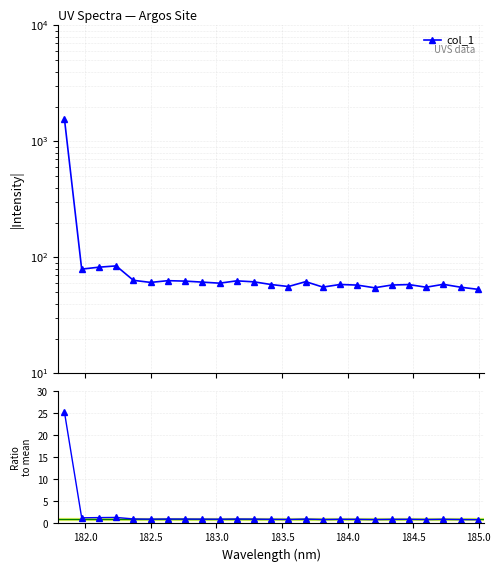

How many lines are shown in the chart?

2